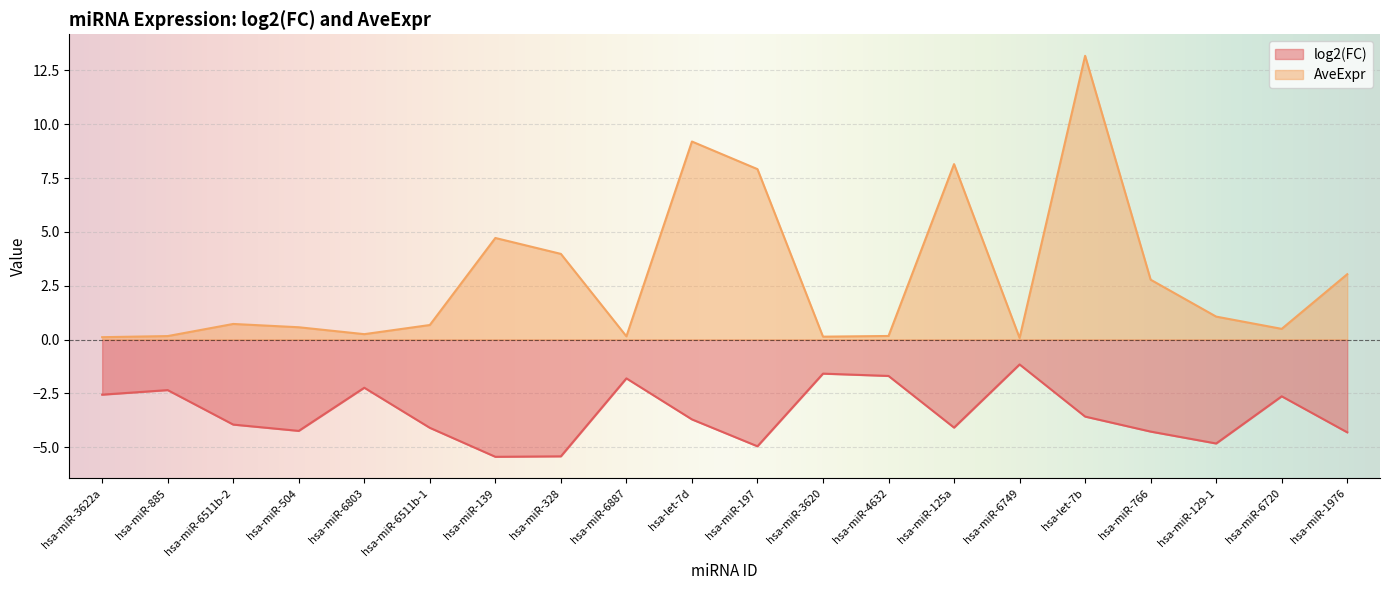

Is it true that DOWN equals -1.2 at hsa-miR-6749?

True